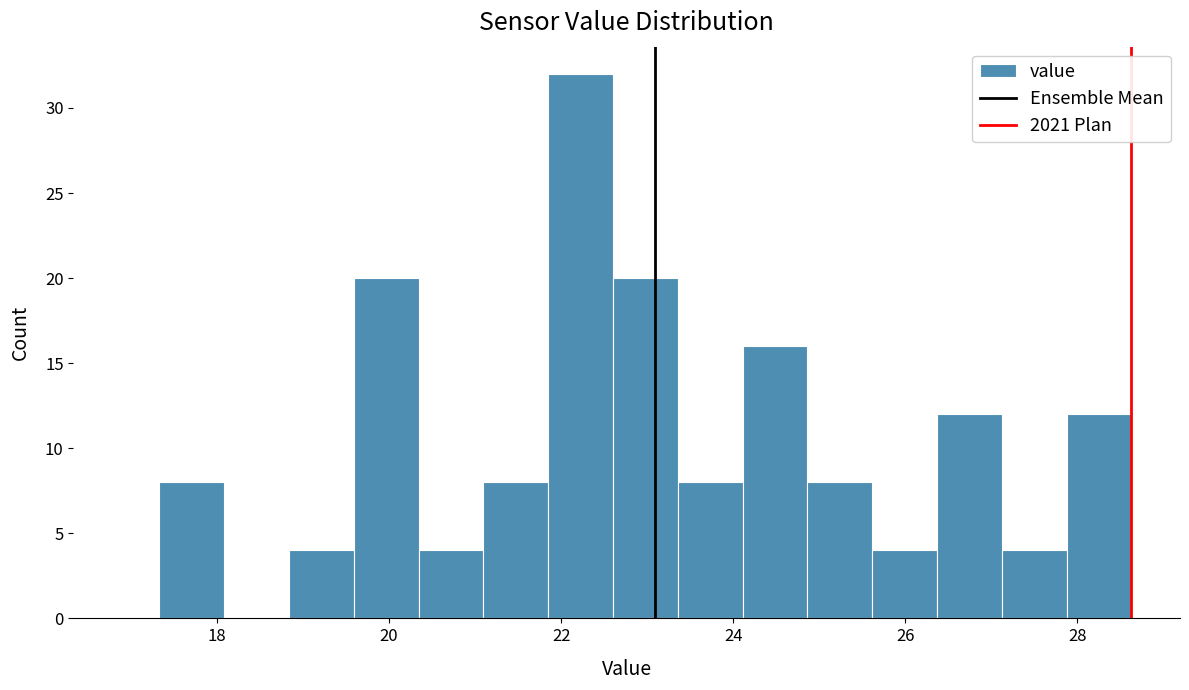

Read against the x-axis, roughly where is the centre of the tallest bar?

22.2